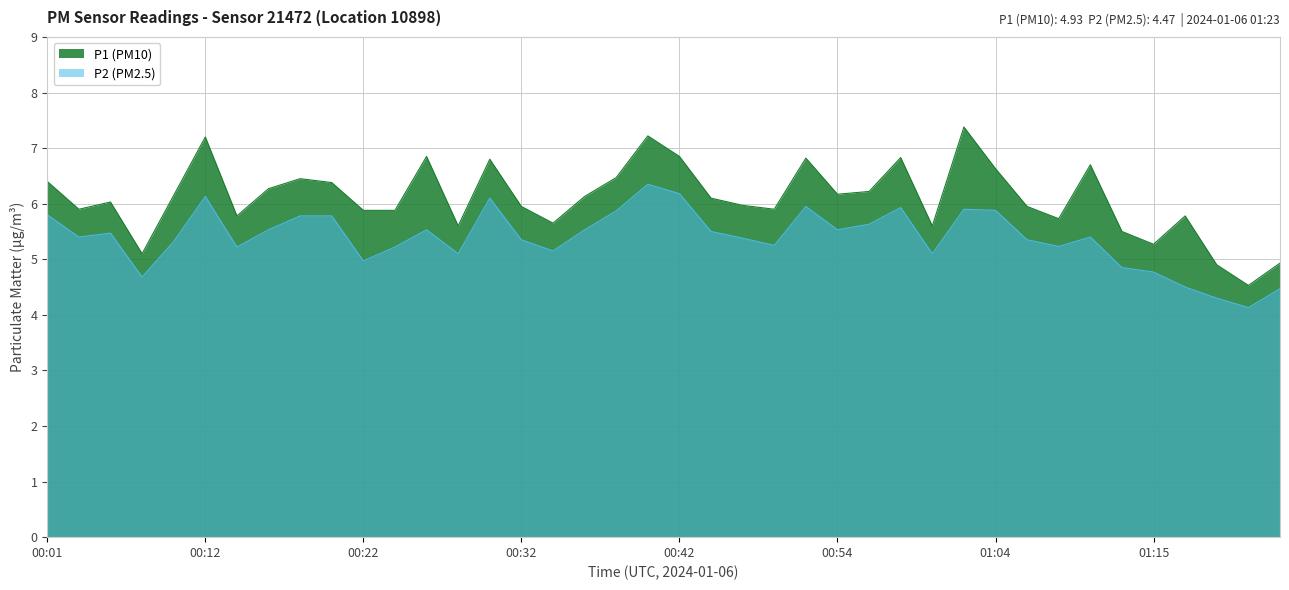

Reading left to right, what are all the values shown in this chart?

P1: 6.4	5.9	6.0	5.1	6.2	7.2	5.8	6.3	6.5	6.4	5.9	5.9	6.8	5.6	6.8	6.0	5.7	6.1	6.5	7.2	6.8	6.1	6.0	5.9	6.8	6.2	6.2	6.8	5.6	7.4	6.6	6.0	5.7	6.7	5.5	5.3	5.8	4.9	4.5	4.9
P2: 5.8	5.4	5.5	4.7	5.3	6.1	5.2	5.5	5.8	5.8	5.0	5.2	5.5	5.1	6.1	5.3	5.2	5.5	5.9	6.3	6.2	5.5	5.4	5.2	6.0	5.5	5.6	5.9	5.1	5.9	5.9	5.3	5.2	5.4	4.8	4.8	4.5	4.3	4.1	4.5